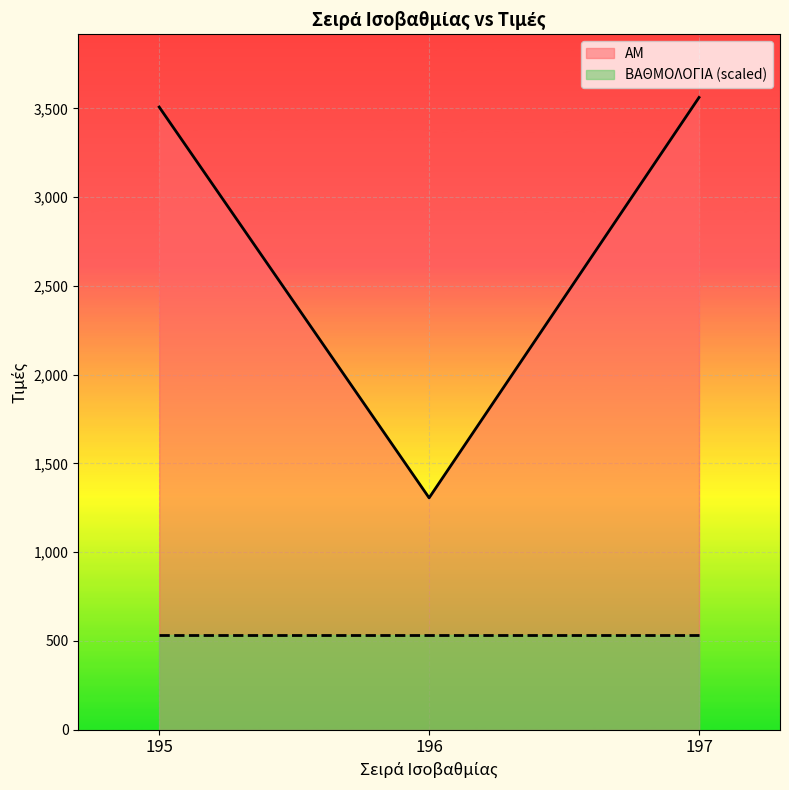

Is it true that ΒΑΘΜΟΛΟΓΙΑ (scaled) equals 534.3 at 195?

True